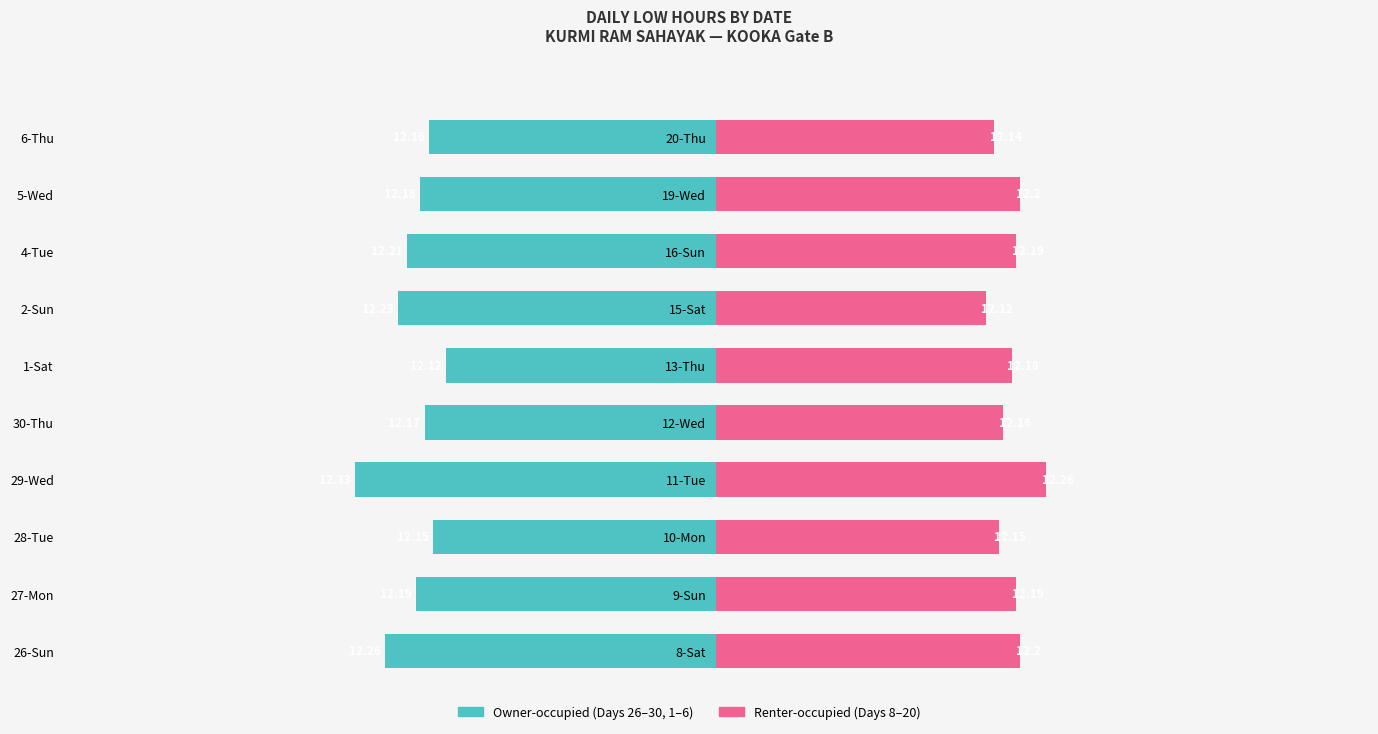

Reading right to left, extract all data points from this chart.

Owner-occupied: 12.2	12.2	12.2	12.2	12.1	12.2	12.3	12.2	12.2	12.3
Renter-occupied: 12.1	12.2	12.2	12.1	12.2	12.2	12.3	12.2	12.2	12.2